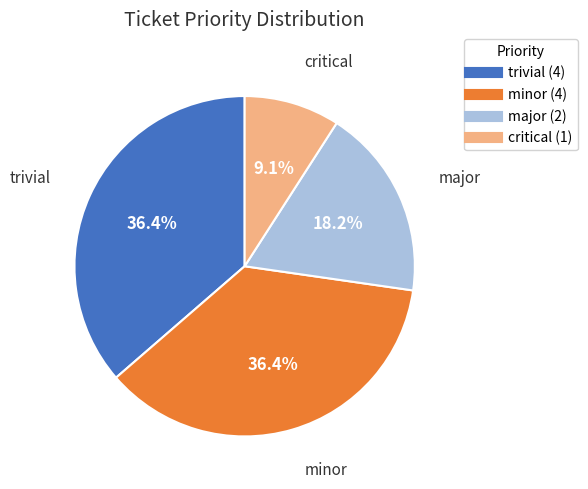

Is there a majority slice in this chart?

No